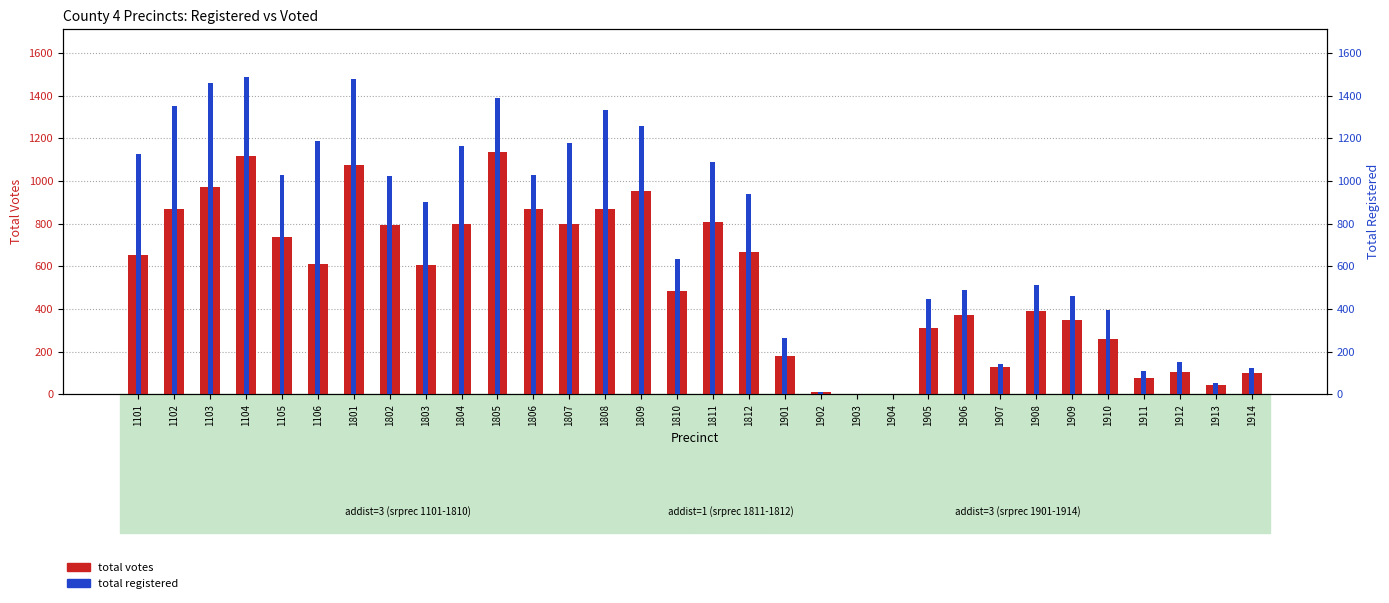

What is the difference between the highest and lowest values at 1809?

304